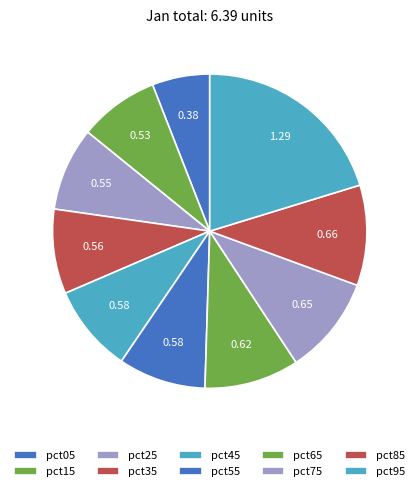

How many slices are in this pie chart?

10